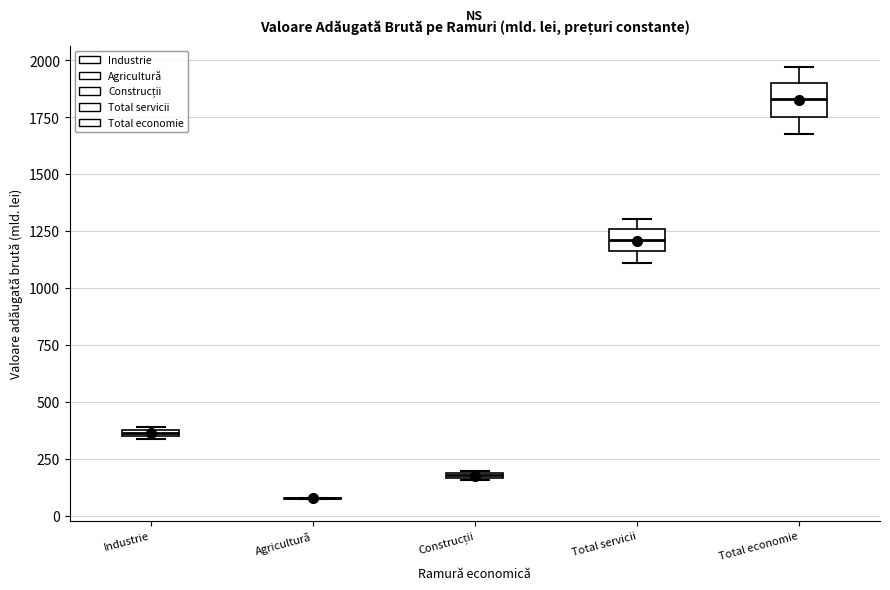

Where does the median line of the box for Total servicii sit on the y-axis? The values are not printed on the chart, so give them approximately, as read against the axis.

1200